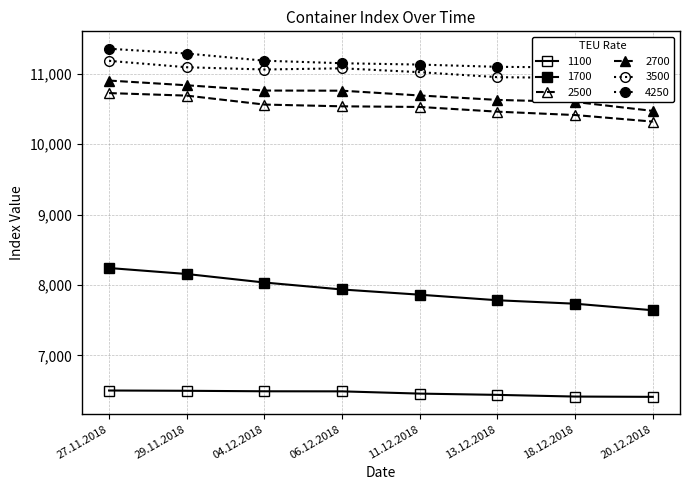

Does the chart have visible grid lines?

Yes